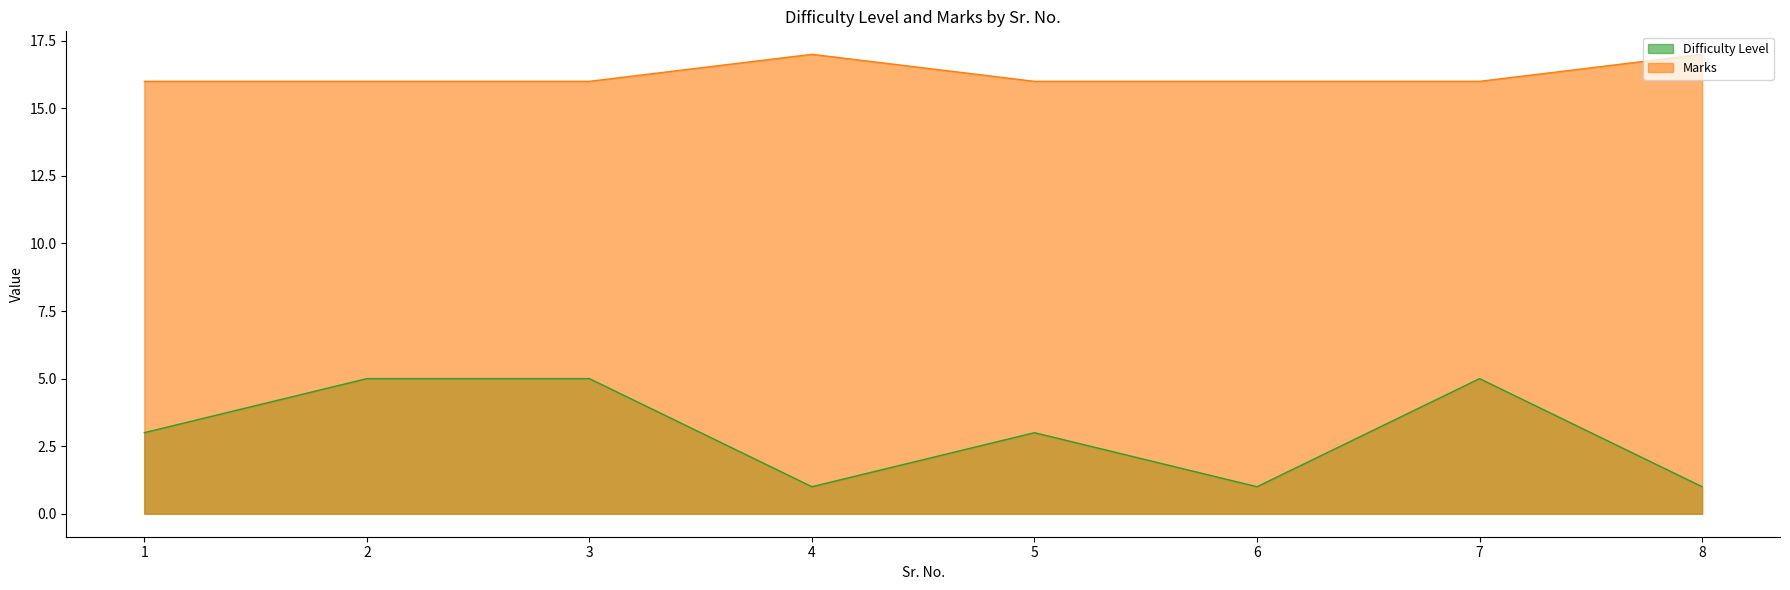

List the series in order of their overall mean, highest first.

Marks, Difficulty Level